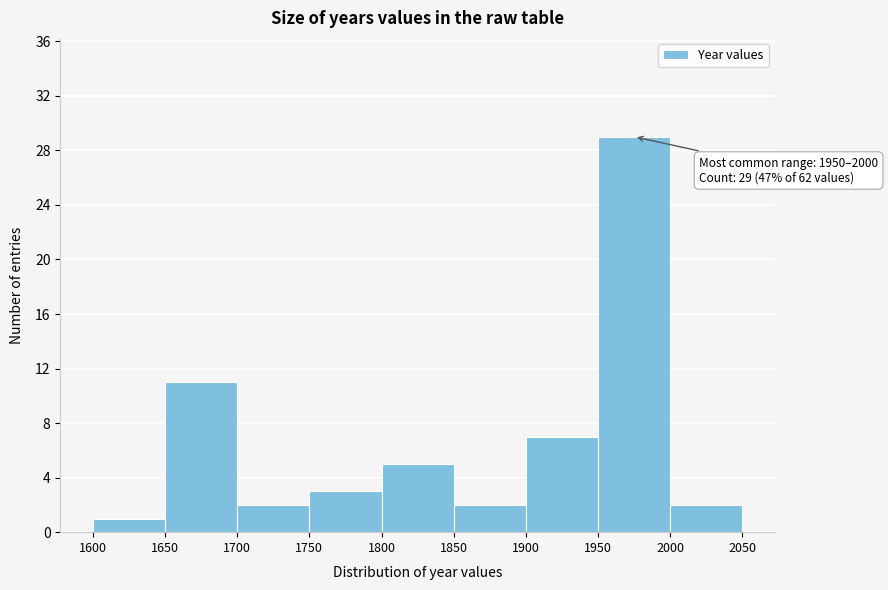

Which range on the x-axis has the tallest bar?

1950 to 2000